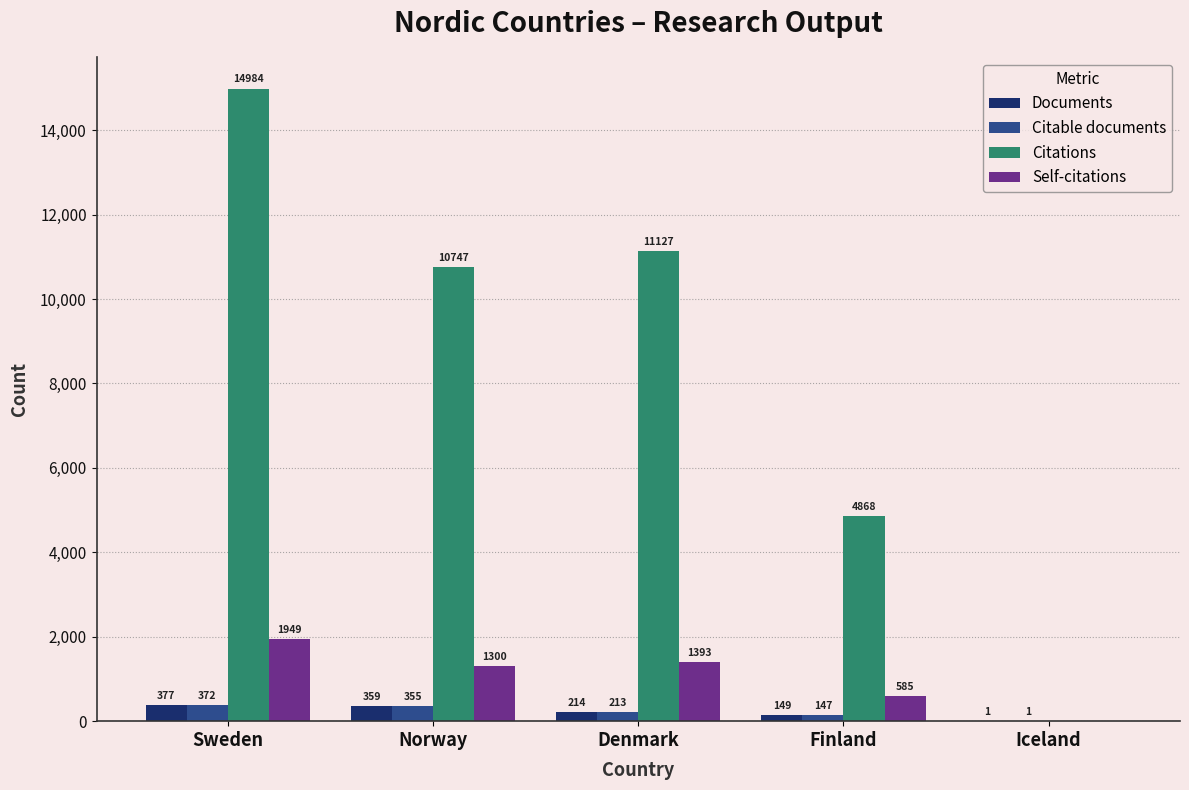

How many categories are shown in the chart?

5